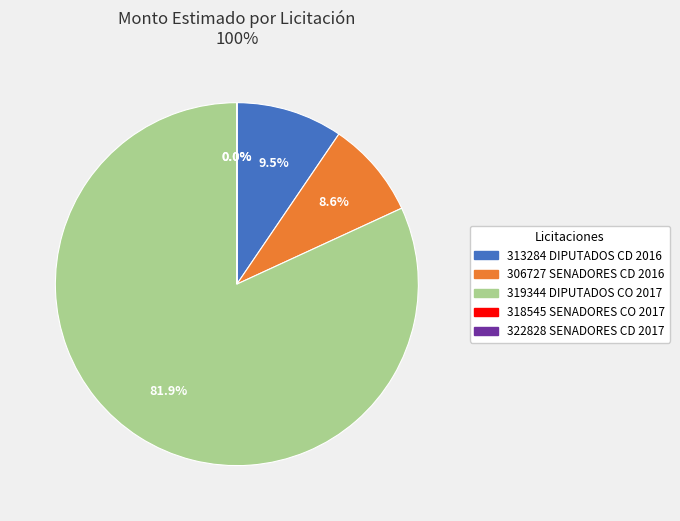

Which slice is the largest?

319344 DIPUTADOS CO 2017